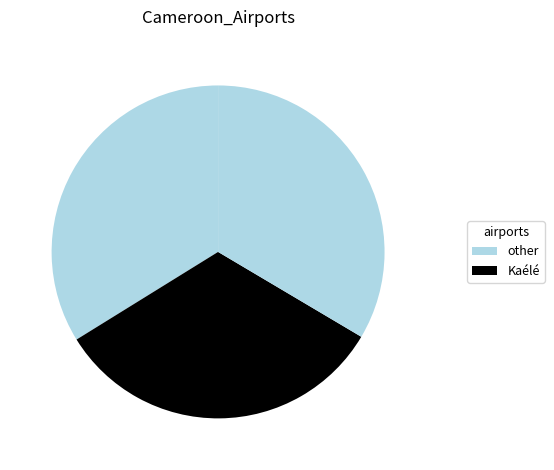

Count the number of slices in the pie.

3